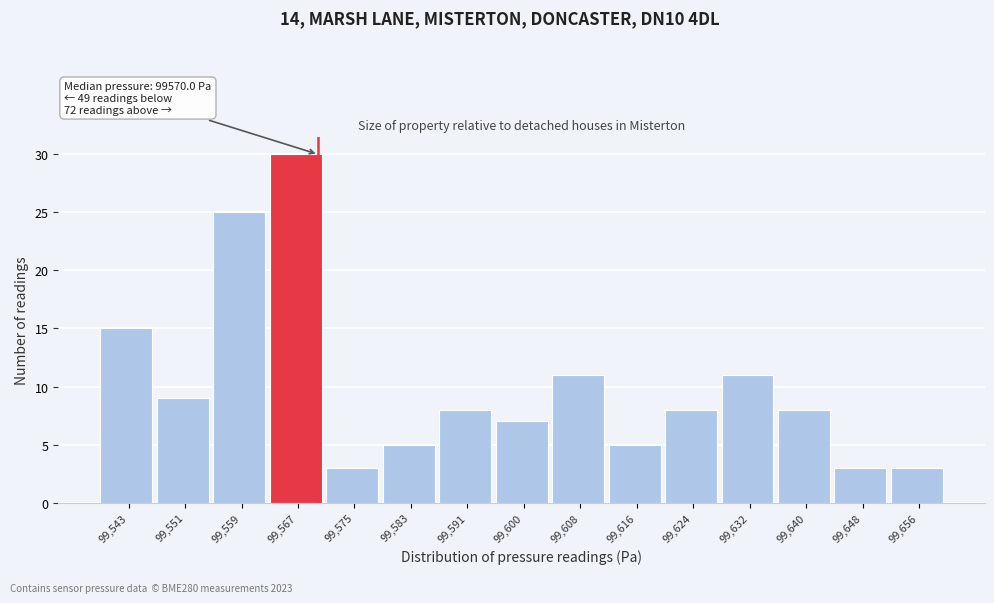

Which range on the x-axis has the tallest bar?

99563 to 99571